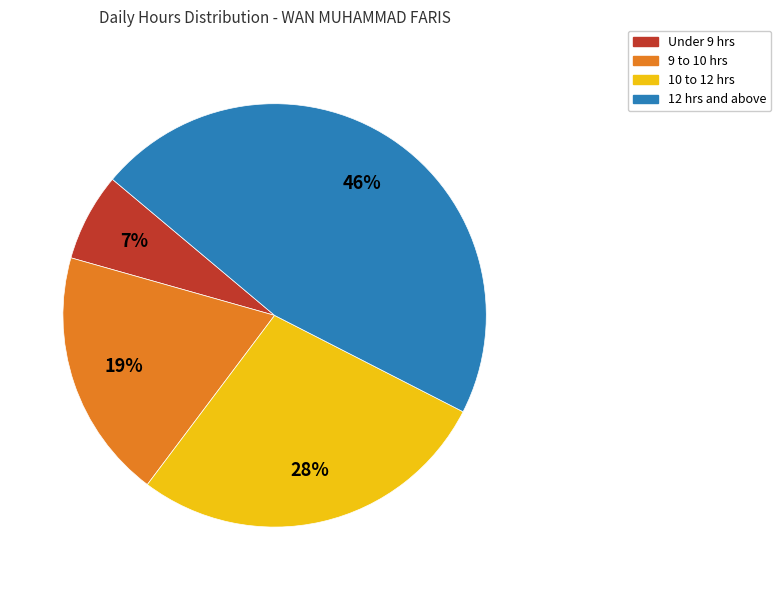

Count the number of slices in the pie.

4